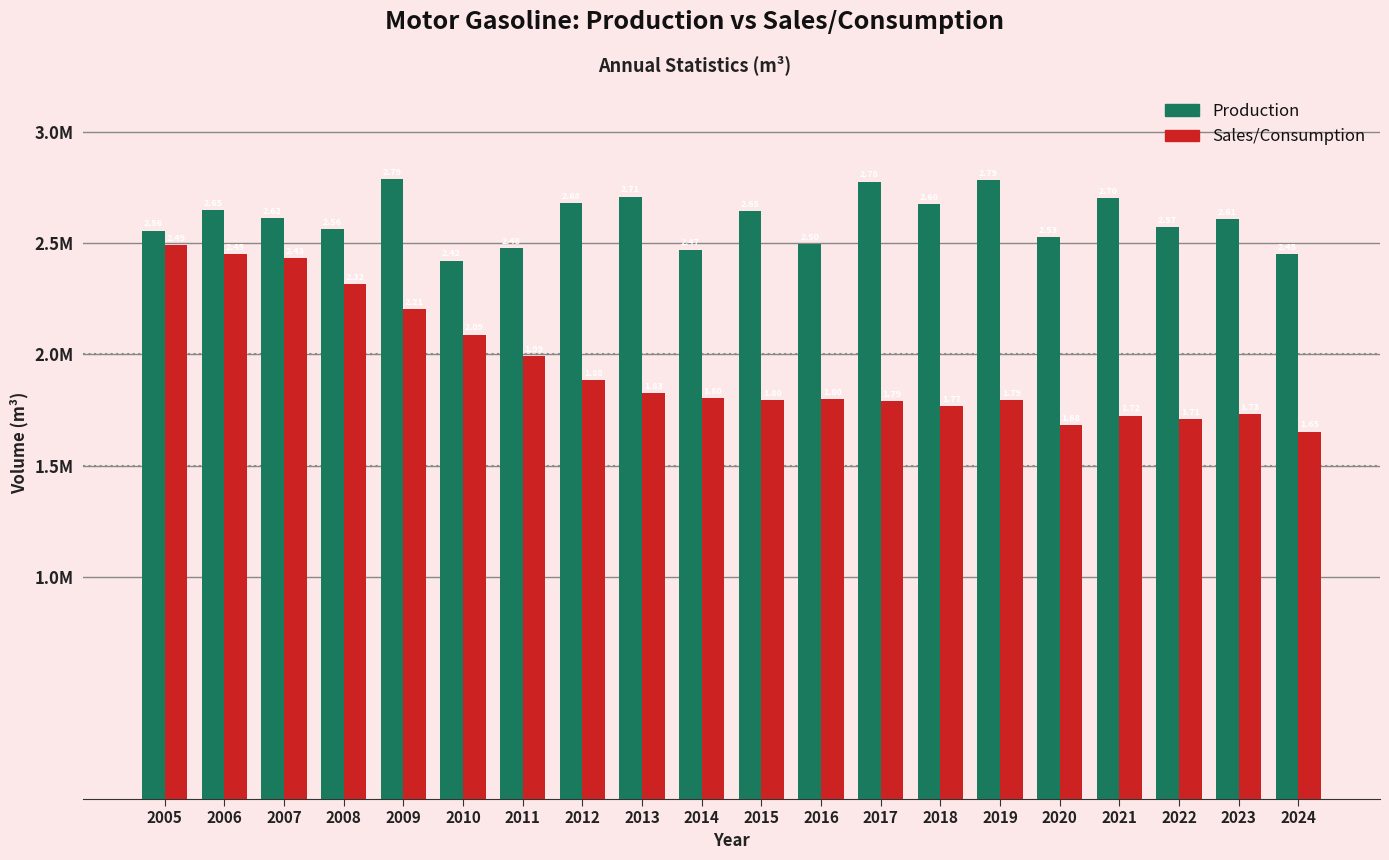

Reading left to right, what are all the values shown in this chart?

Production: 2.6	2.6	2.6	2.6	2.8	2.4	2.5	2.7	2.7	2.5	2.6	2.5	2.8	2.7	2.8	2.5	2.7	2.6	2.6	2.5
Sales/Consumption: 2.5	2.5	2.4	2.3	2.2	2.1	2.0	1.9	1.8	1.8	1.8	1.8	1.8	1.8	1.8	1.7	1.7	1.7	1.7	1.7